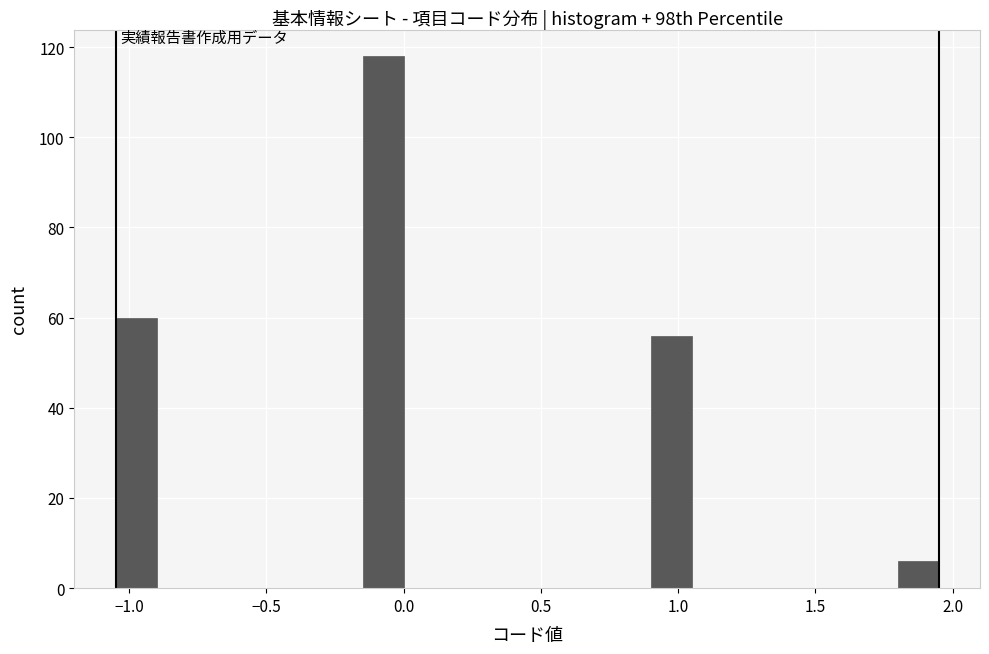

Read against the x-axis, roughly where is the centre of the tallest bar?

-0.05